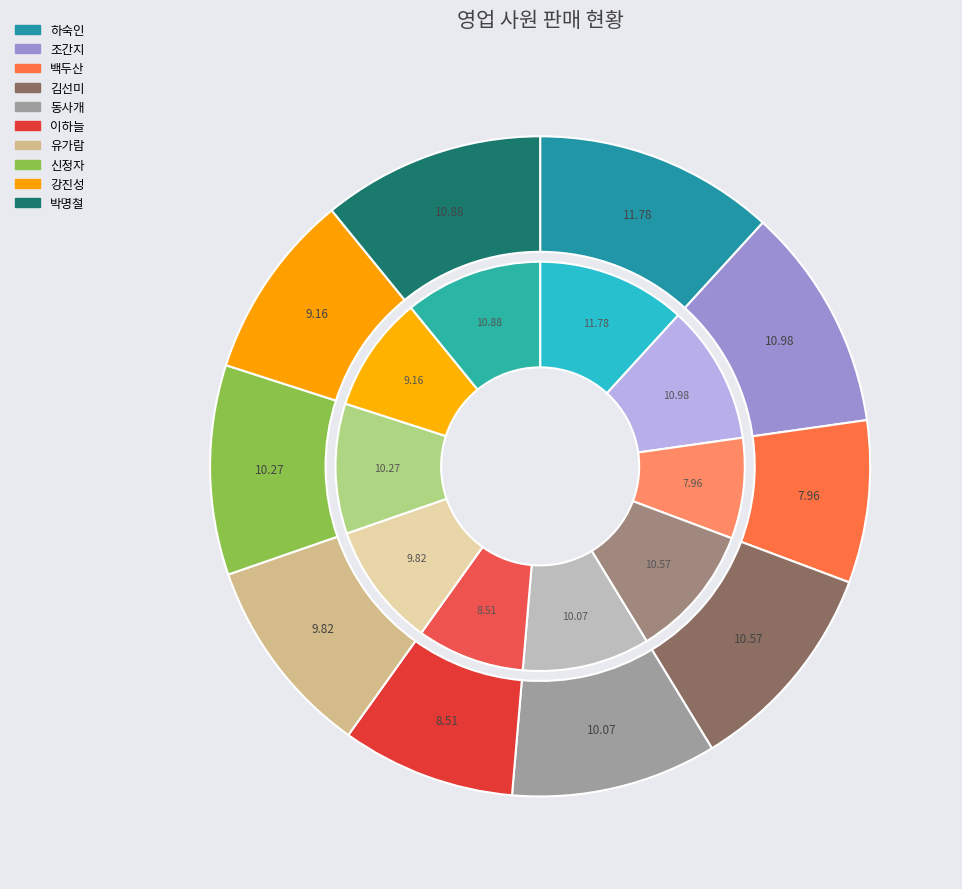

Rank the categories by value from highest to lowest.

하숙인, 조간지, 박명철, 김선미, 신정자, 동사개, 유가람, 강진성, 이하늘, 백두산